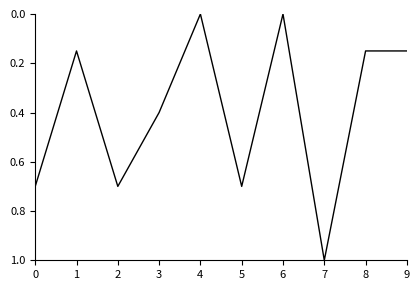

What is the change in value from 3 to 4?

-0.4